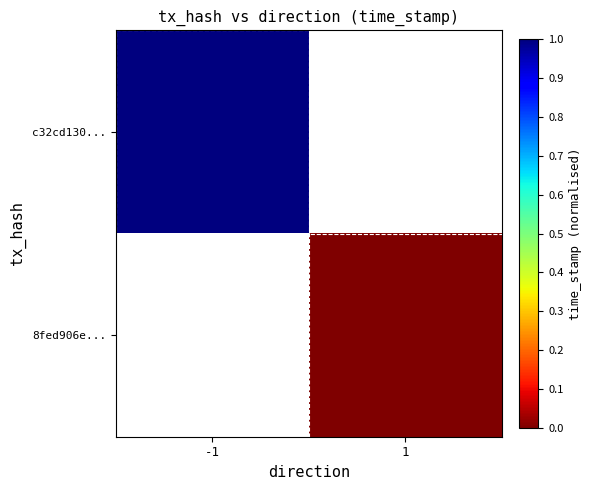

How many data points does each series have?

2